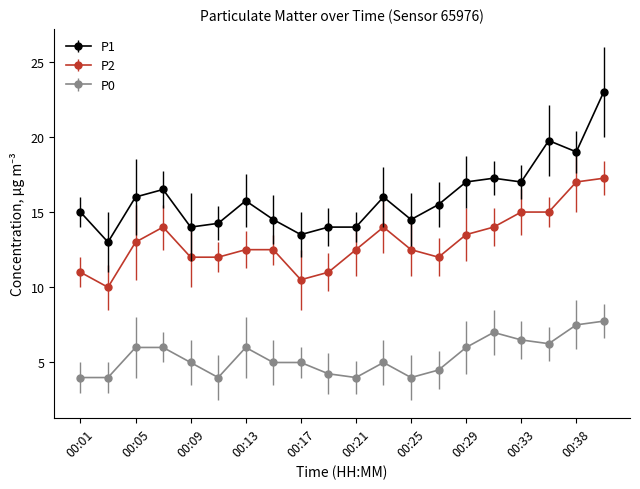

What is the average value of the P0 series?

5.4